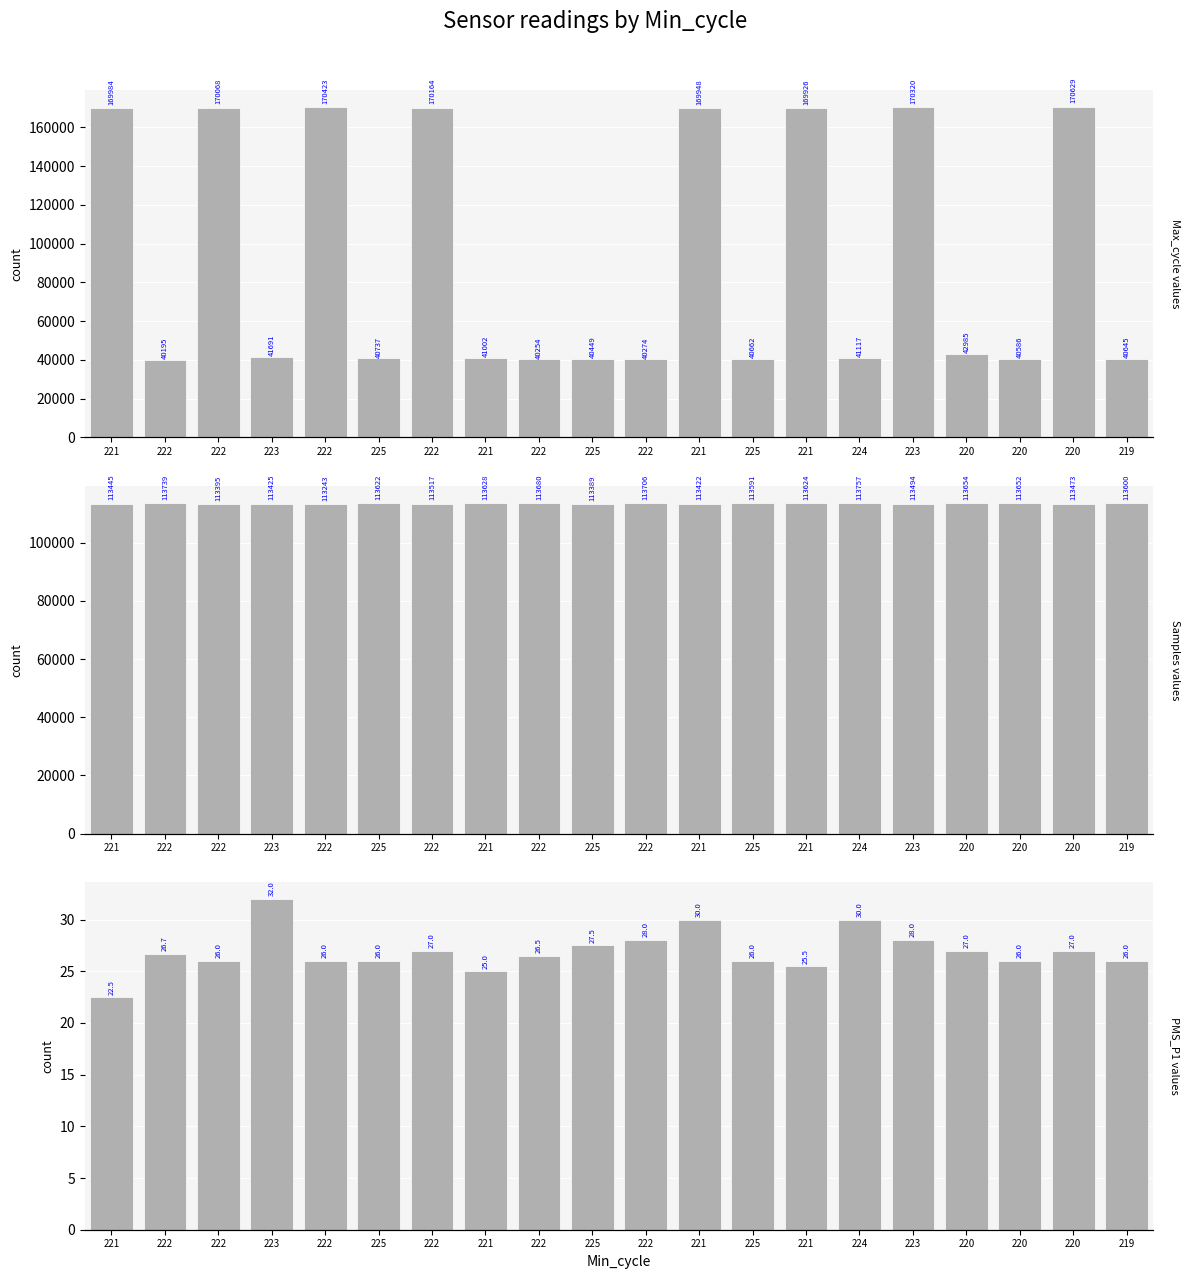

What is the minimum value for PMS_P1?

22.5